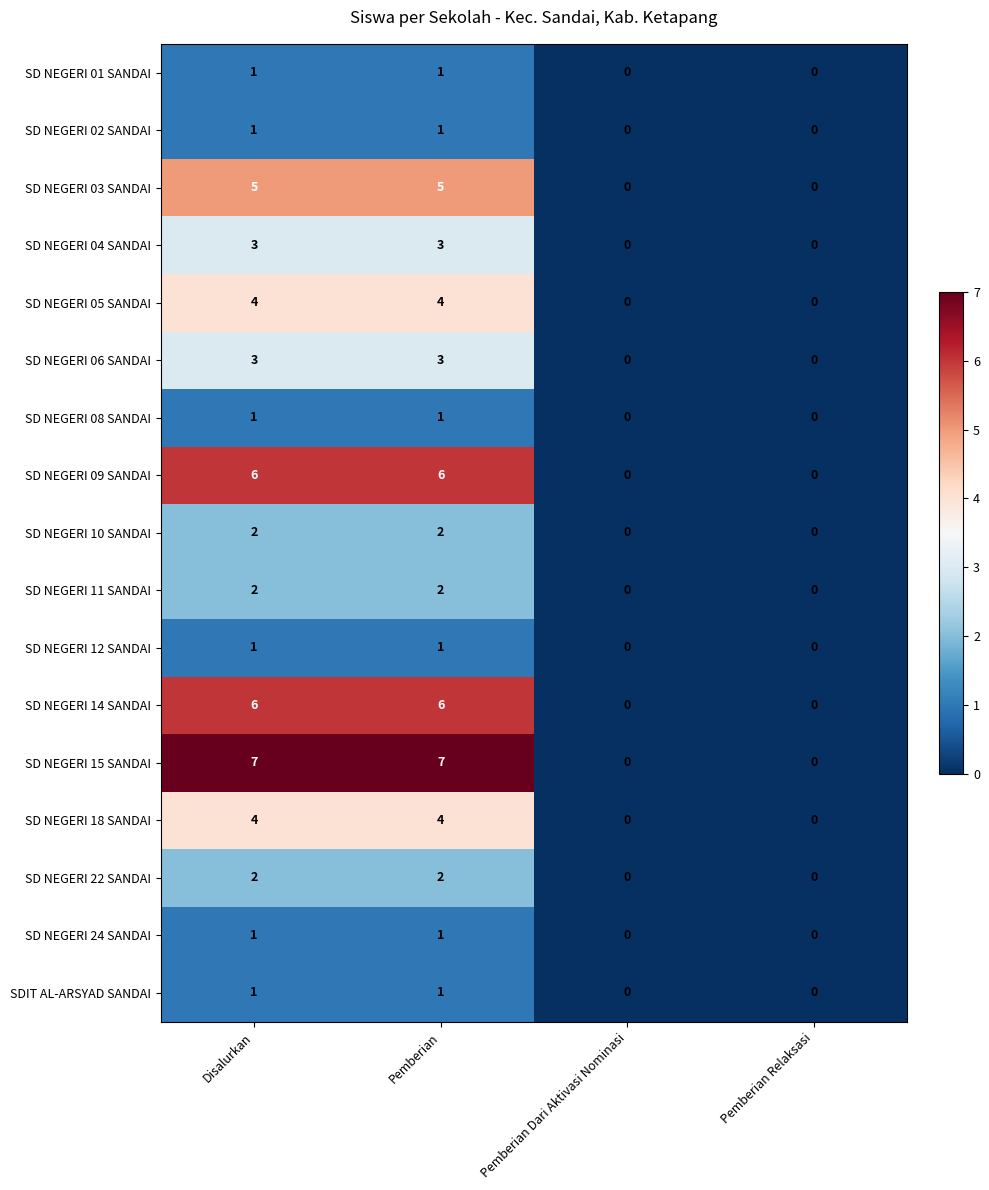

True or false: SD NEGERI 18 SANDAI has a value of 4 at Pemberian.

True